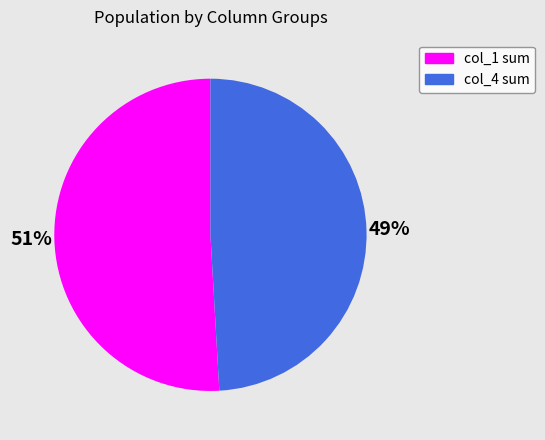

True or false: col_4 sum accounts for 38% of the total.

False